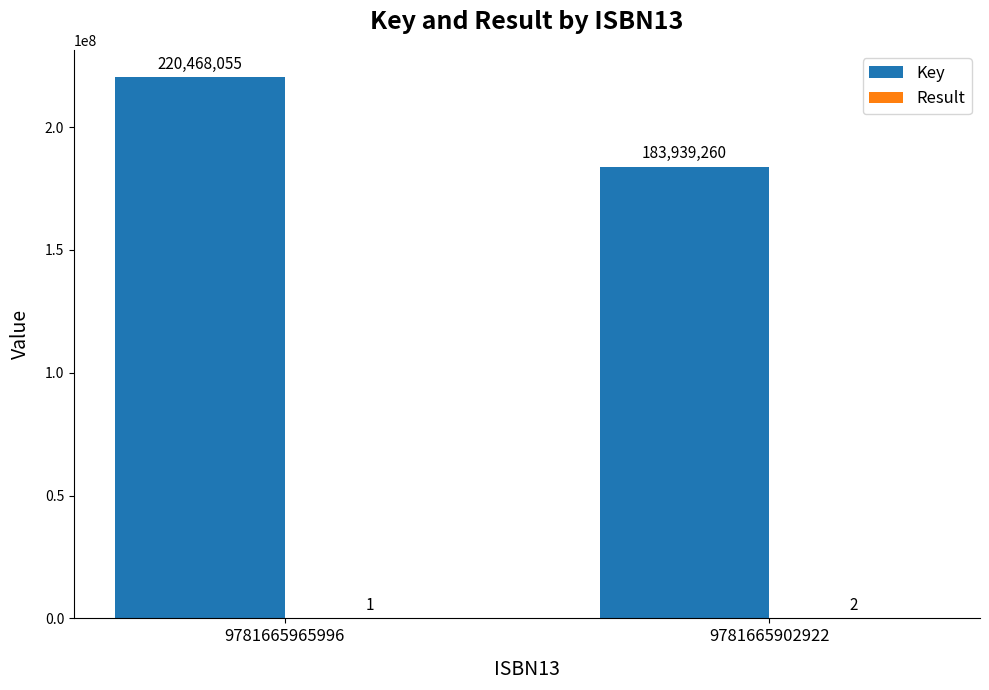

At which category is the sum across all series the highest?

9781665965996